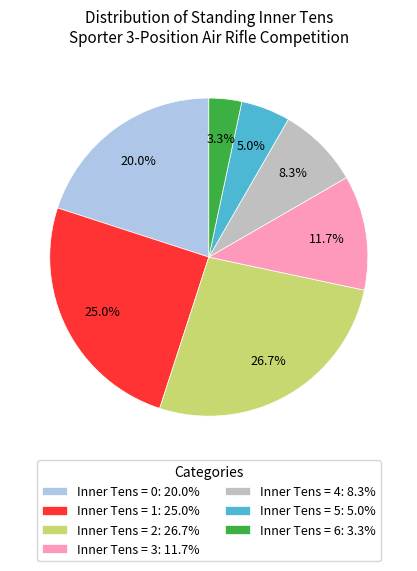

Rank the categories by value from highest to lowest.

Inner Tens = 2: 26.7%, Inner Tens = 1: 25.0%, Inner Tens = 0: 20.0%, Inner Tens = 3: 11.7%, Inner Tens = 4: 8.3%, Inner Tens = 5: 5.0%, Inner Tens = 6: 3.3%